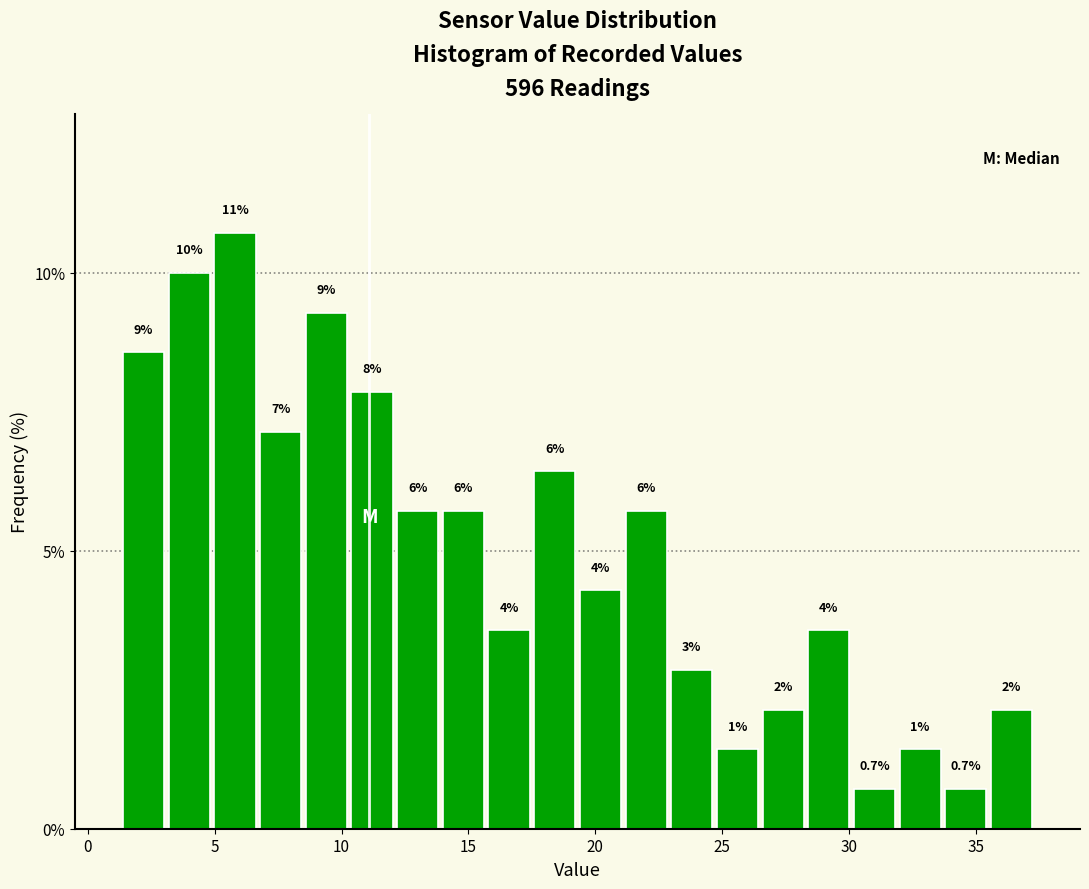

Around what value on the x-axis is the tallest bar? Give the approximate position of its centre, as read against the axis.

6.0